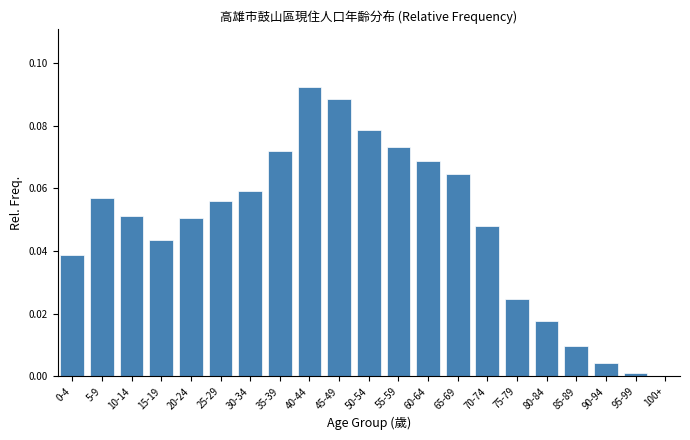

Which category has the highest value across all series?

40-44